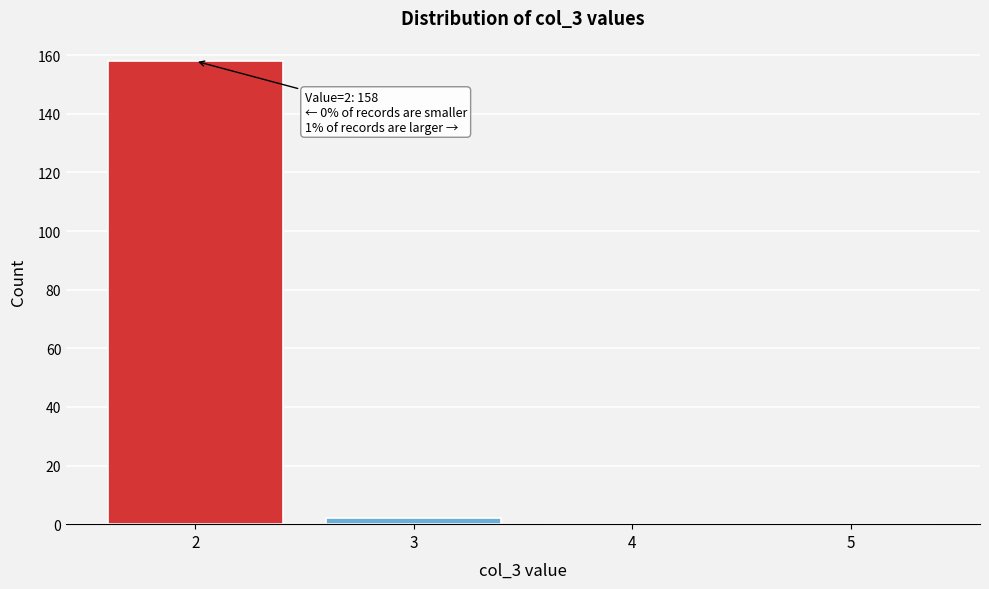

Which range on the x-axis has the tallest bar?

1.5 to 2.5